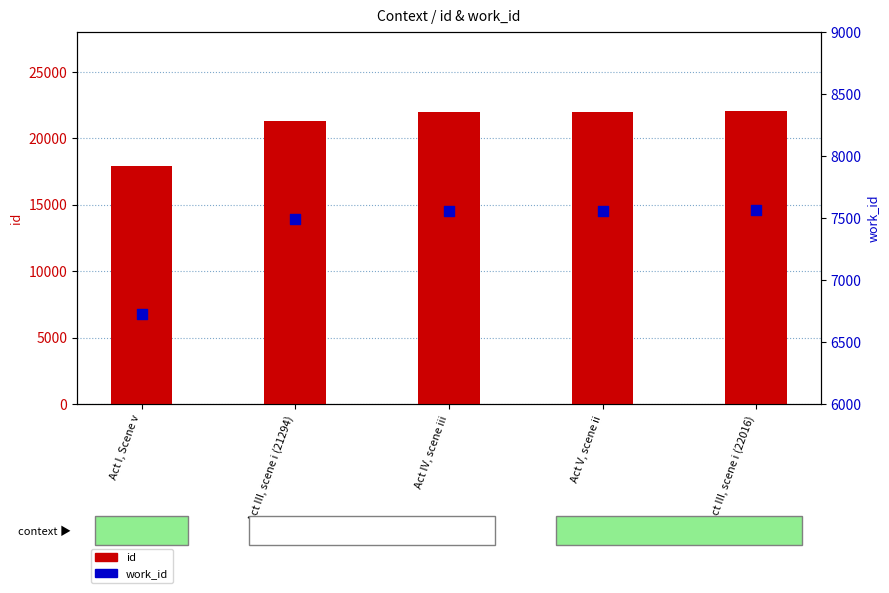

Which series has the largest total across all categories?

id